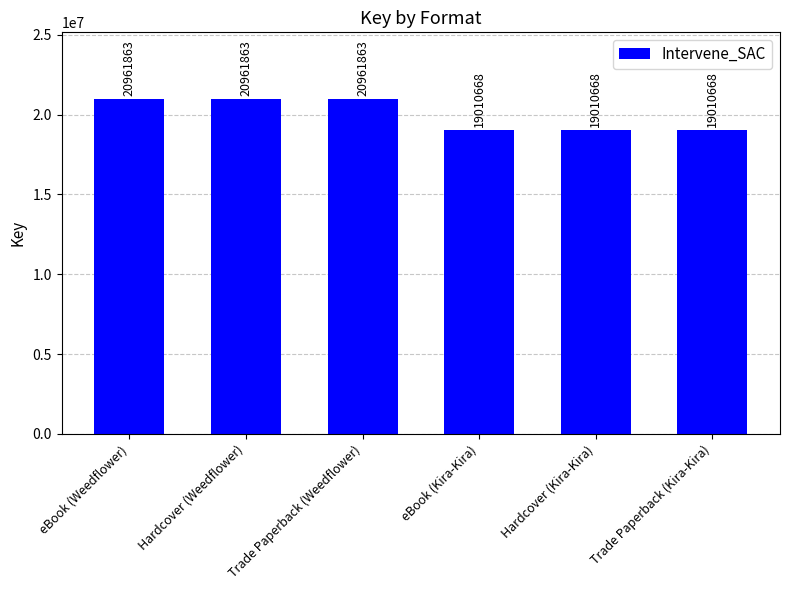

What is the approximate value at eBook (Weedflower)?

20961863